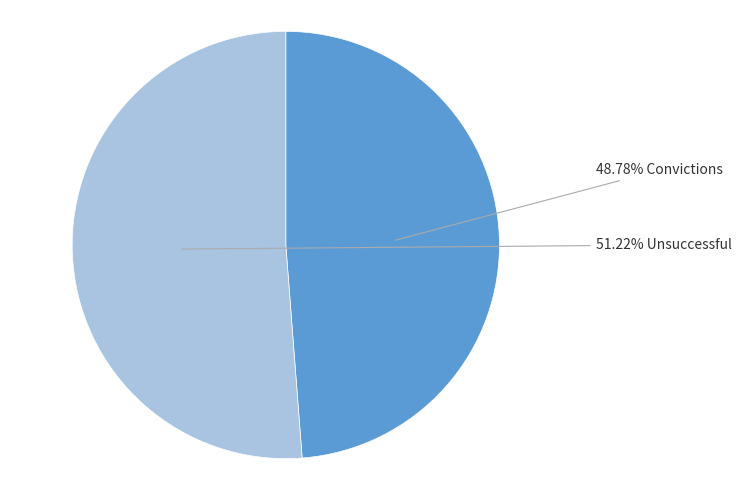

Is there any slice that represents more than half of the pie?

Yes